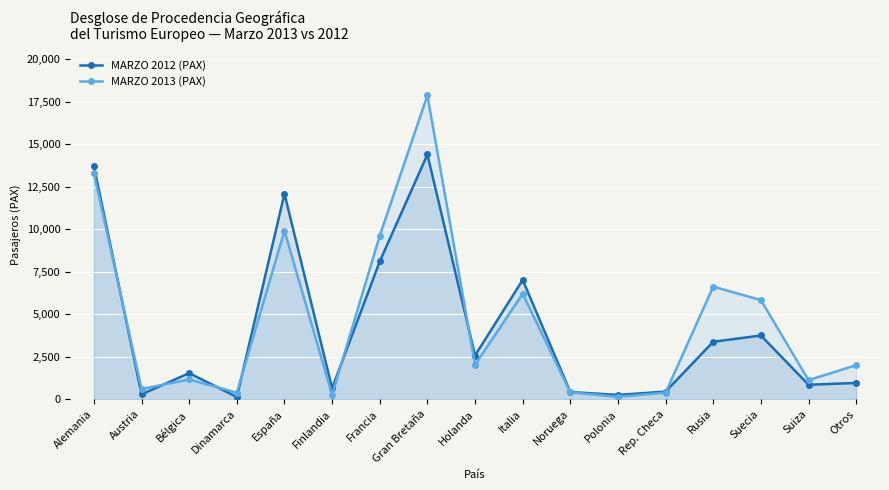

Rank the categories by MARZO 2013 (PAX) value from lowest to highest.

Polonia, Finlandia, Dinamarca, Rep. Checa, Noruega, Austria, Suiza, Bélgica, Otros, Holanda, Suecia, Italia, Rusia, Francia, España, Alemania, Gran Bretaña